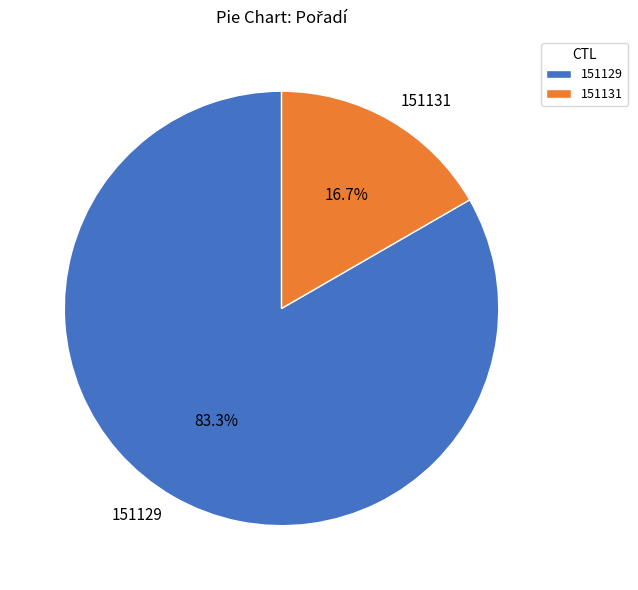

Is it true that 151129 is 91% of the pie?

False